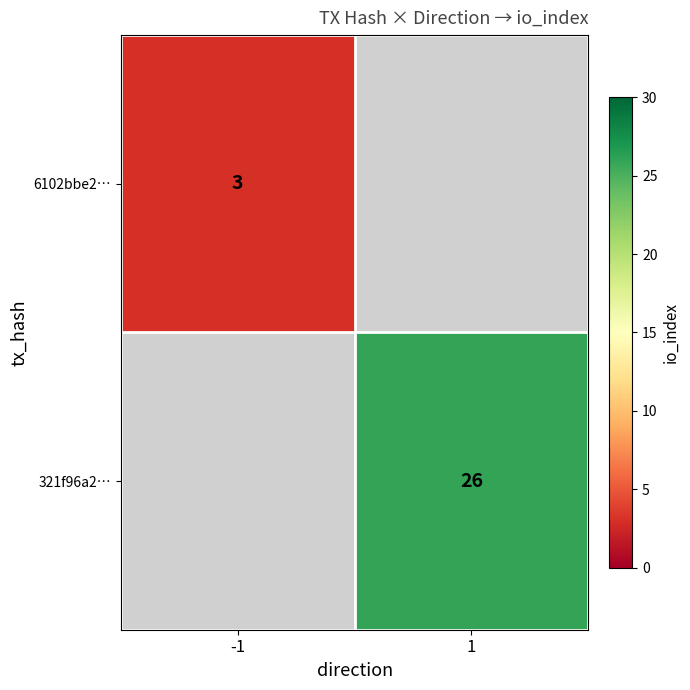

Is the value of 6102bbe2… at -1 greater than the value of 321f96a2… at 1?

No